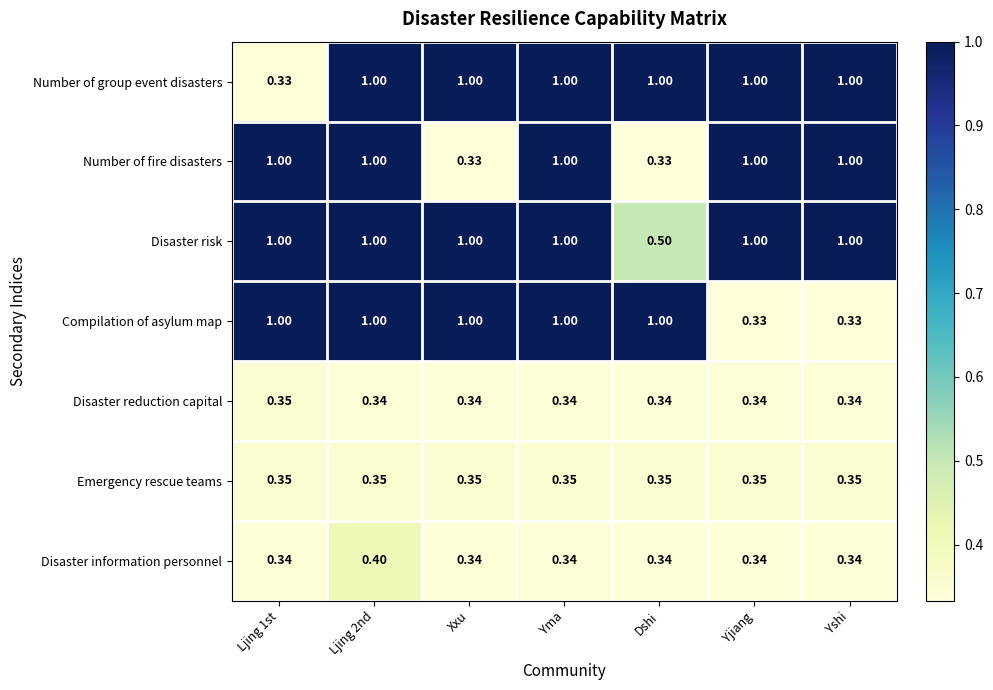

Which series has the largest total across all categories?

Disaster risk